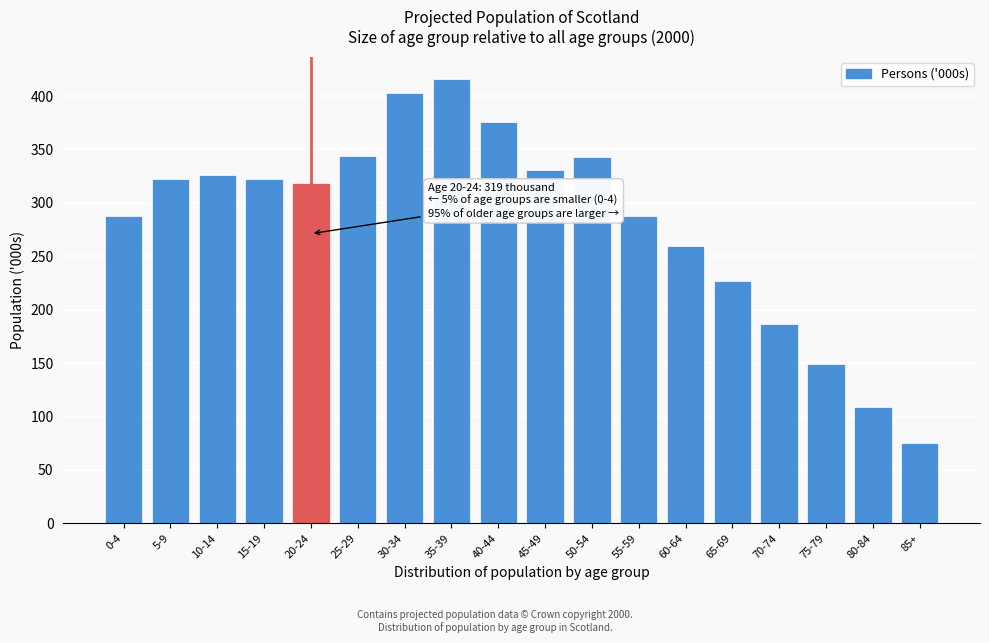

What is the change in value from 45-49 to 75-79?

-182